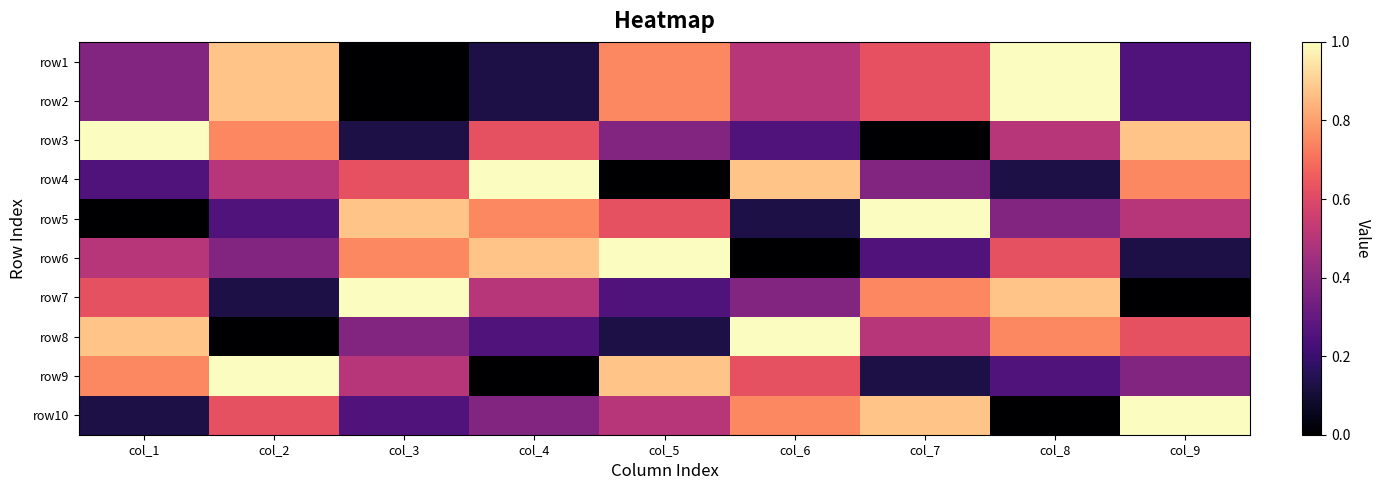

List the series in order of their peak value, lowest first.

row1, row2, row3, row4, row5, row6, row7, row8, row9, row10